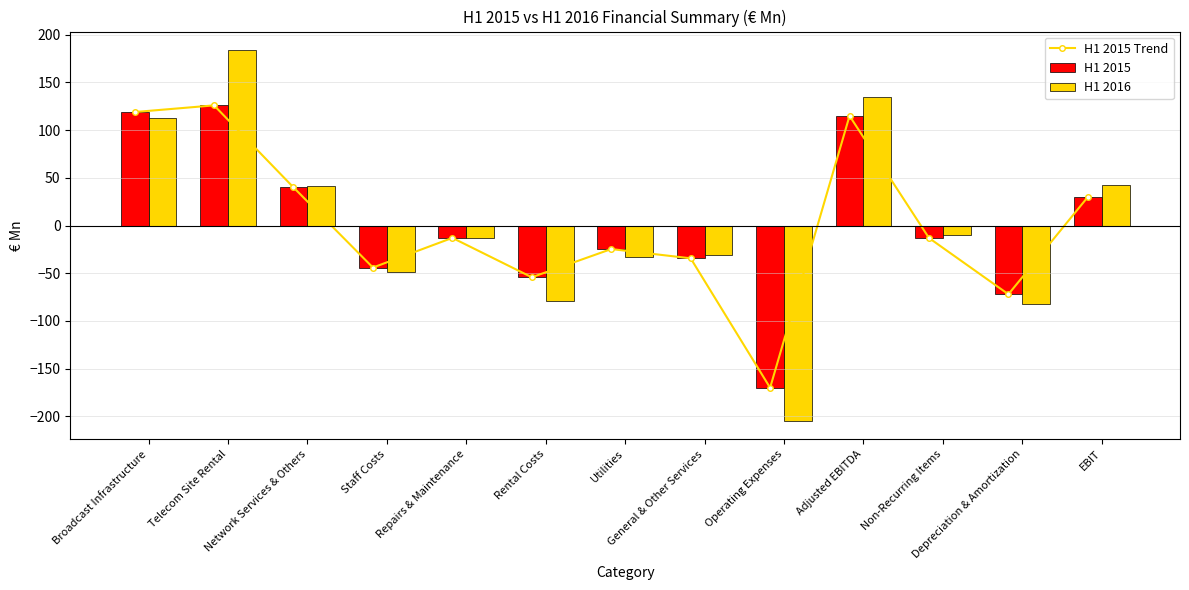

What is the average value of the H1 2015 series?

0.4